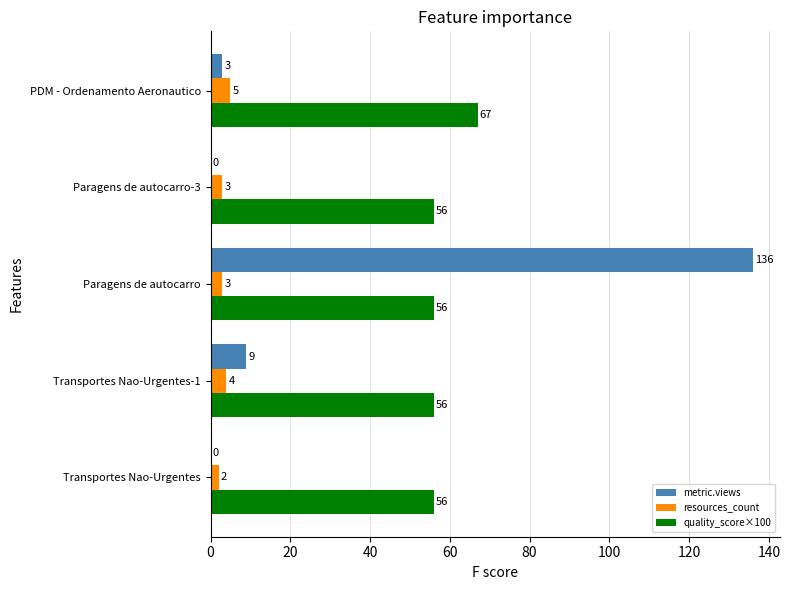

What is the sum of all resources_count values?

17